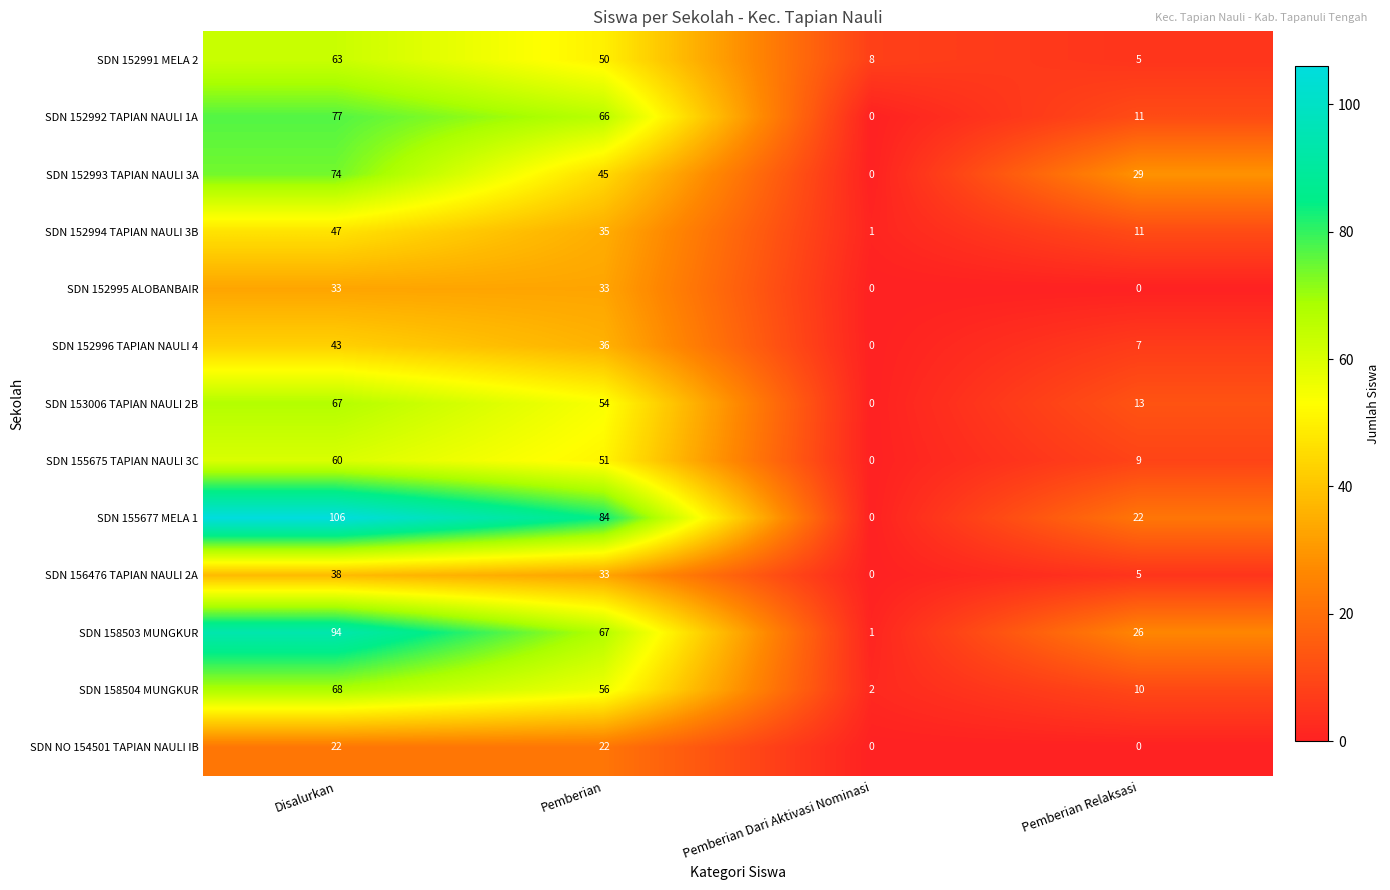

Which category has the highest value across all series?

Disalurkan